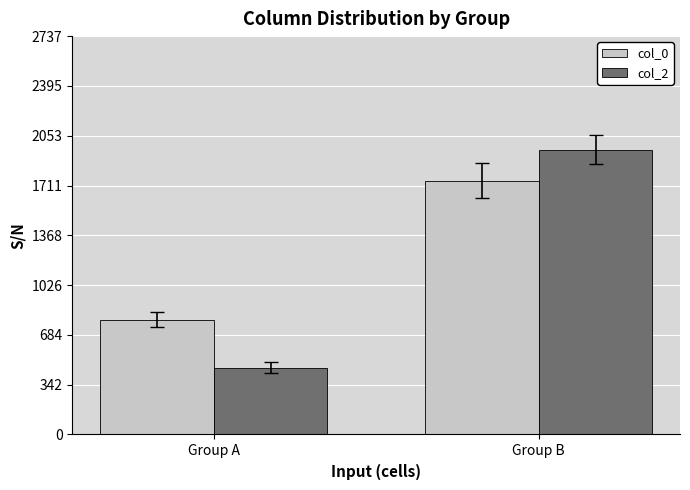

How many distinct data groups are displayed?

2